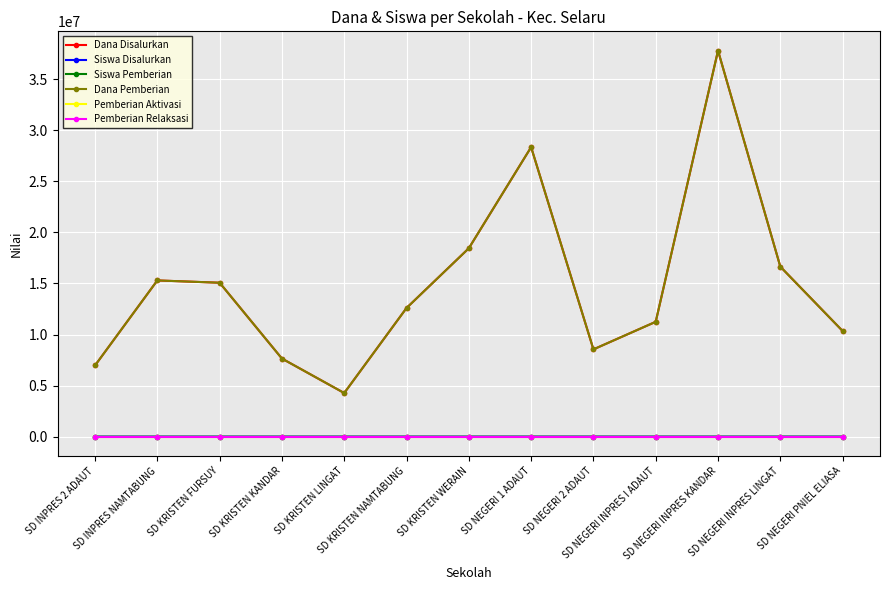

True or false: Dana Pemberian and Siswa Disalurkan intersect in this chart.

False